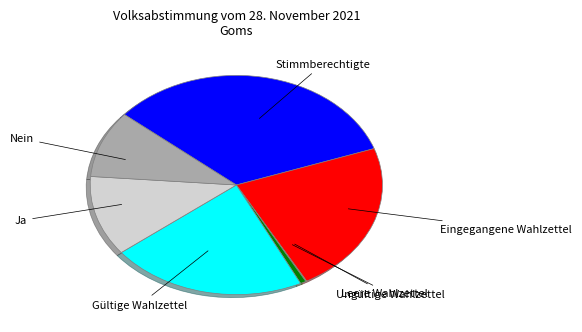

Which slice is the largest?

Stimmberechtigte